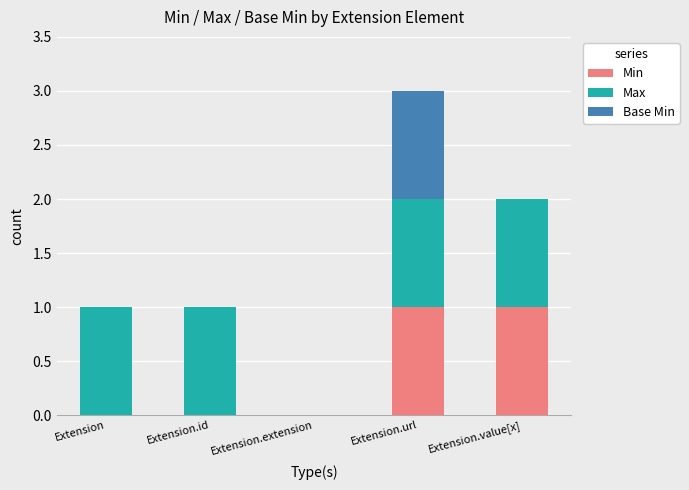

Reading left to right, what are the values for Min?

Extension=0	Extension.id=0	Extension.extension=0	Extension.url=1	Extension.value[x]=1